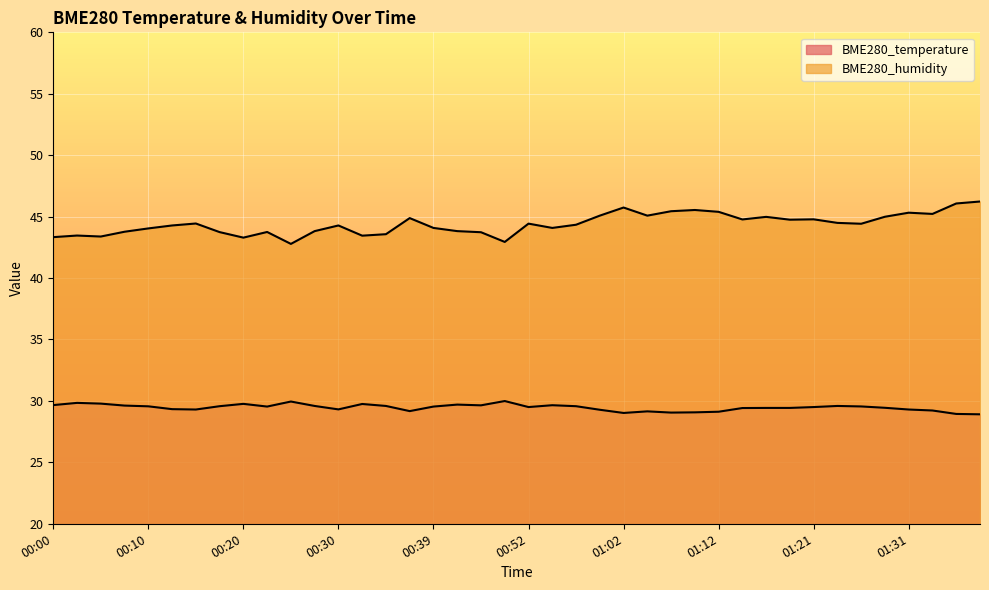

True or false: BME280_temperature has more than 1 interior local peaks.

True